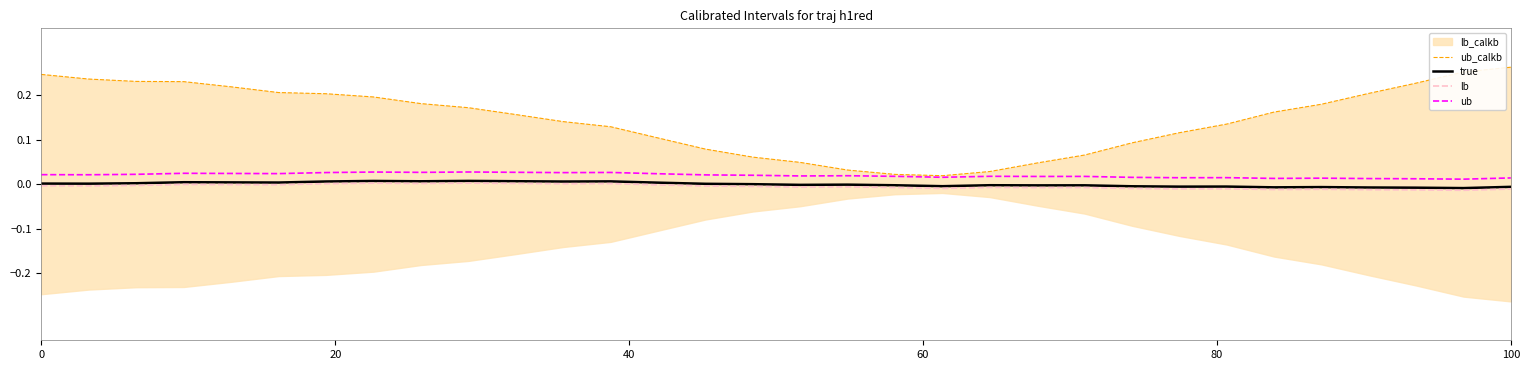

True or false: true and ub intersect in this chart.

False